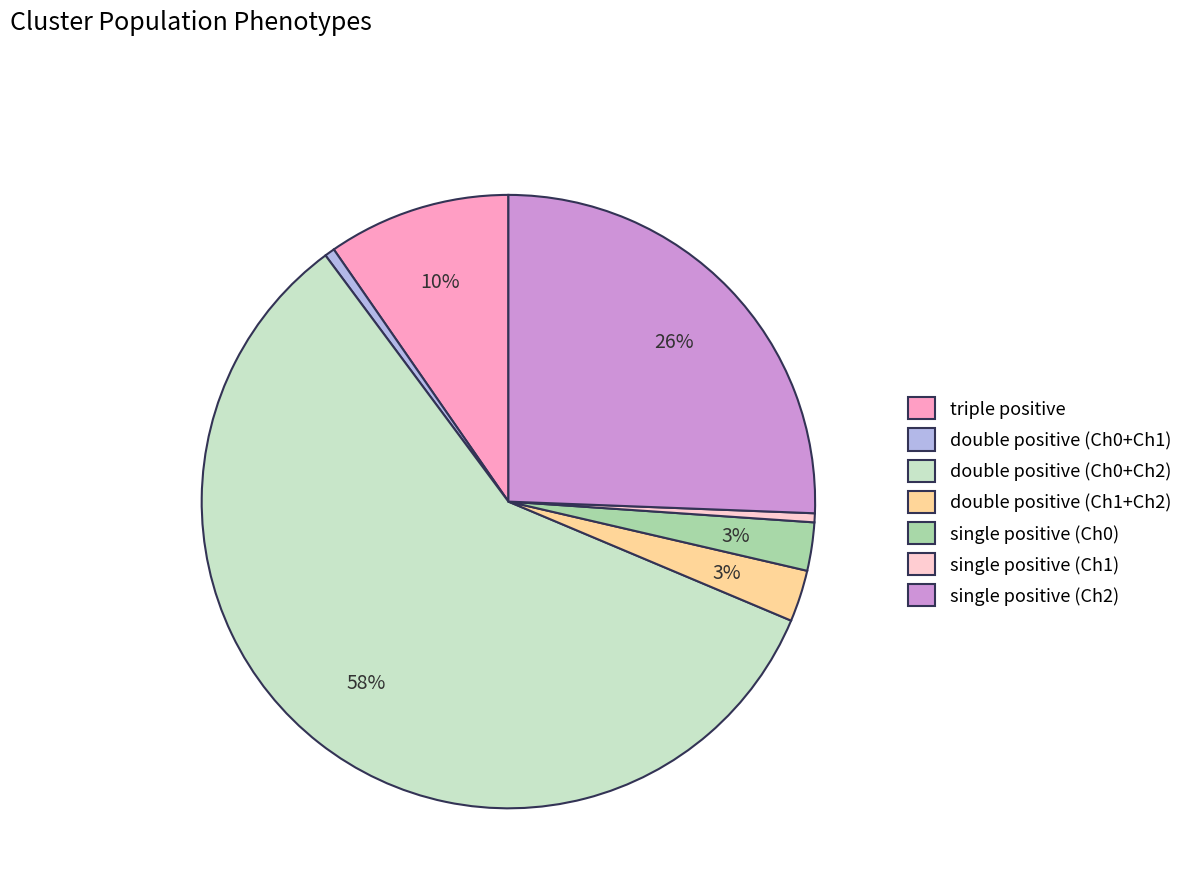

Is the sum of single positive (Ch2) and double positive (Ch0+Ch1) greater than half?

No